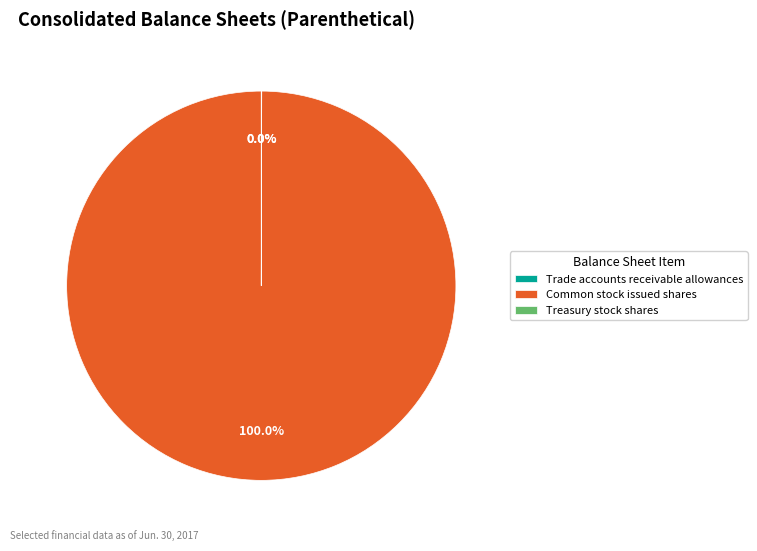

Which slice is the largest?

Common stock issued shares